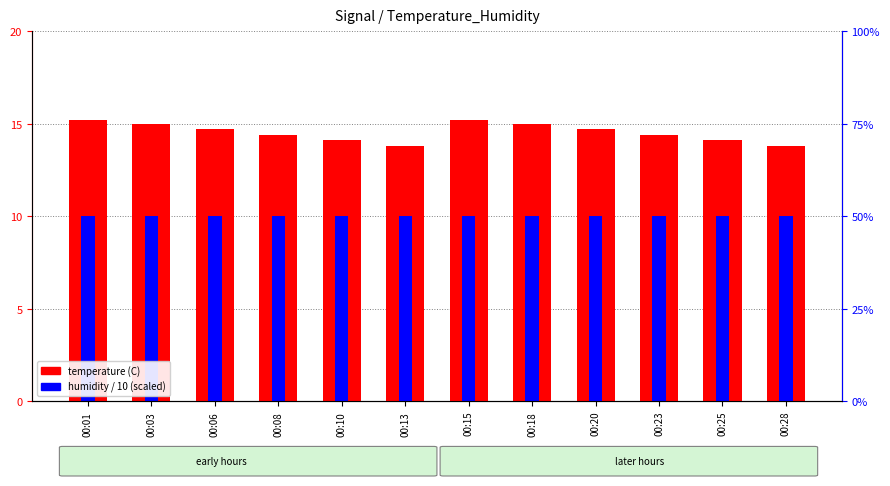

Reading left to right, list all the values displayed in this chart.

temperature (C): 00:01=15.2	00:03=15.0	00:06=14.7	00:08=14.4	00:10=14.1	00:13=13.8	00:15=15.2	00:18=15.0	00:20=14.7	00:23=14.4	00:25=14.1	00:28=13.8
humidity / 10: 00:01=10.0	00:03=10.0	00:06=10.0	00:08=10.0	00:10=10.0	00:13=10.0	00:15=10.0	00:18=10.0	00:20=10.0	00:23=10.0	00:25=10.0	00:28=10.0